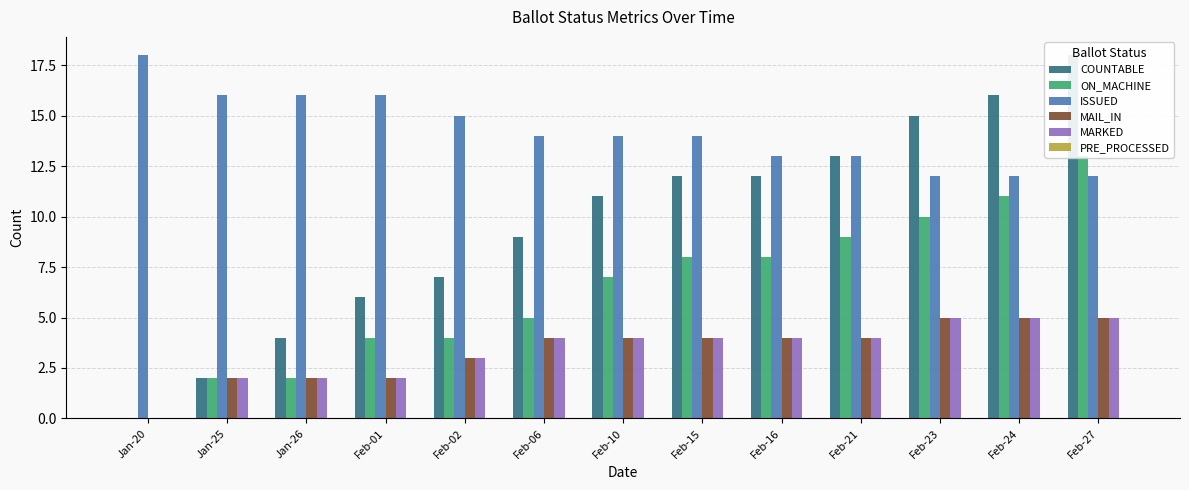

How many bars are there in each group?

6